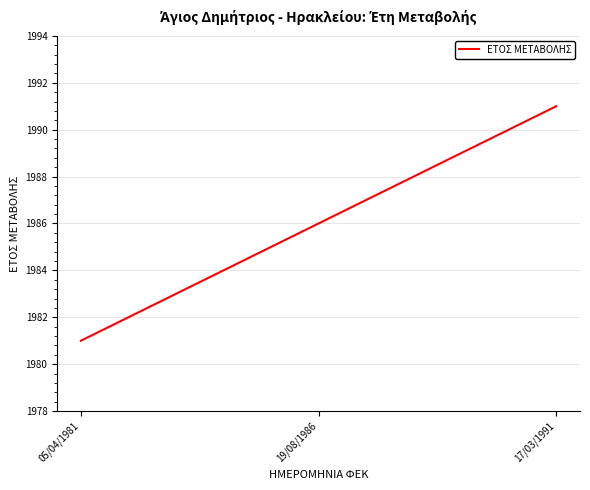

Rank the categories by value from highest to lowest.

17/03/1991, 19/08/1986, 05/04/1981